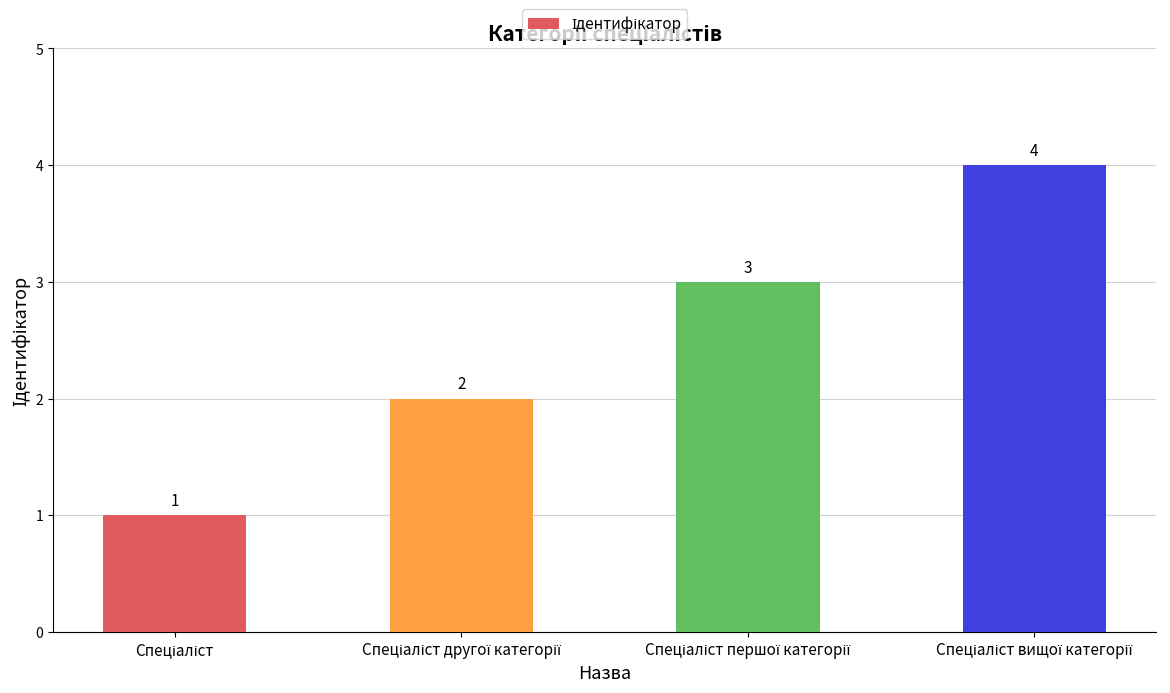

What is the value of the 4th bar from the left?

4